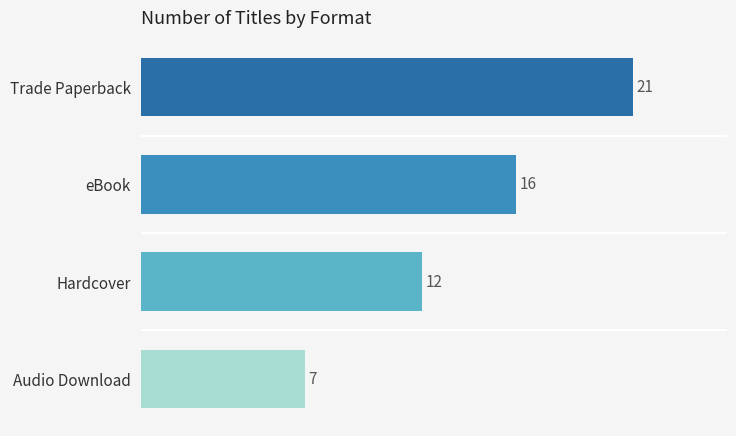

The value at Hardcover is 12. True or false?

True